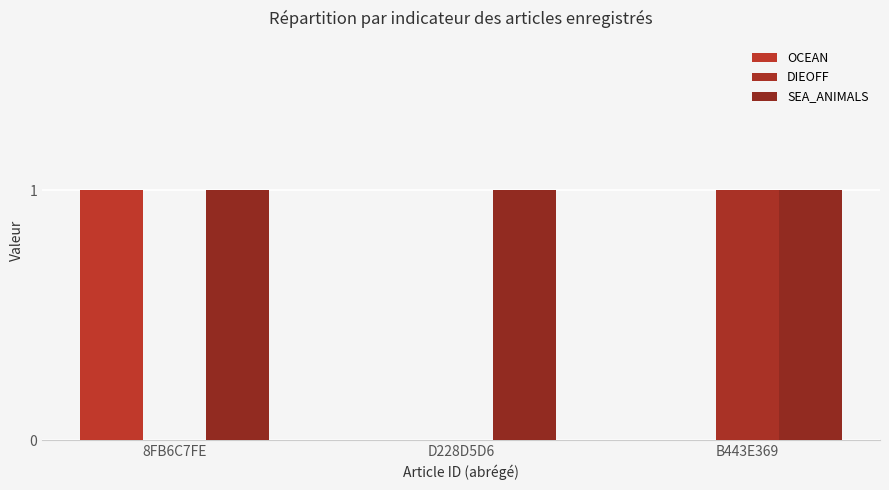

How many groups of bars are there?

3